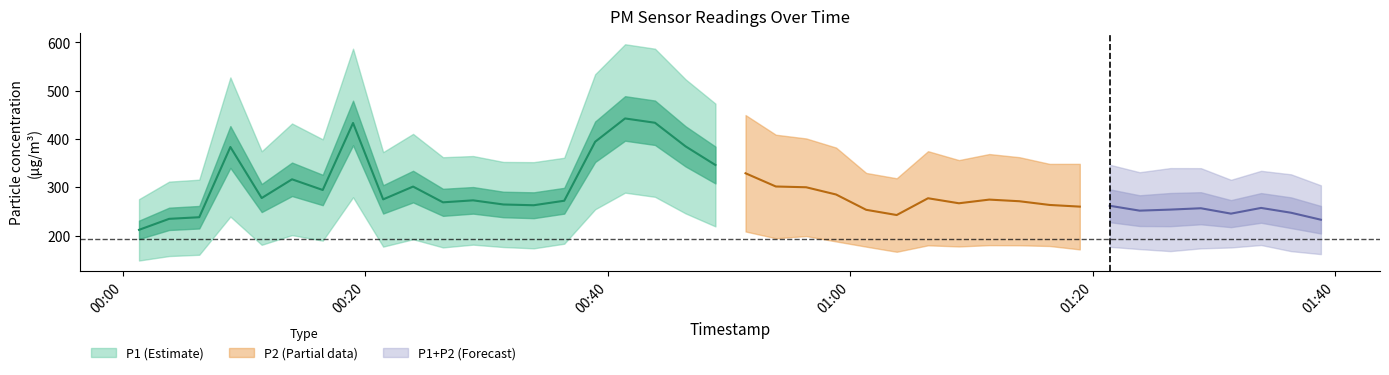

What is the label of the 17th point from the right?

2023-03-01T00:58:50